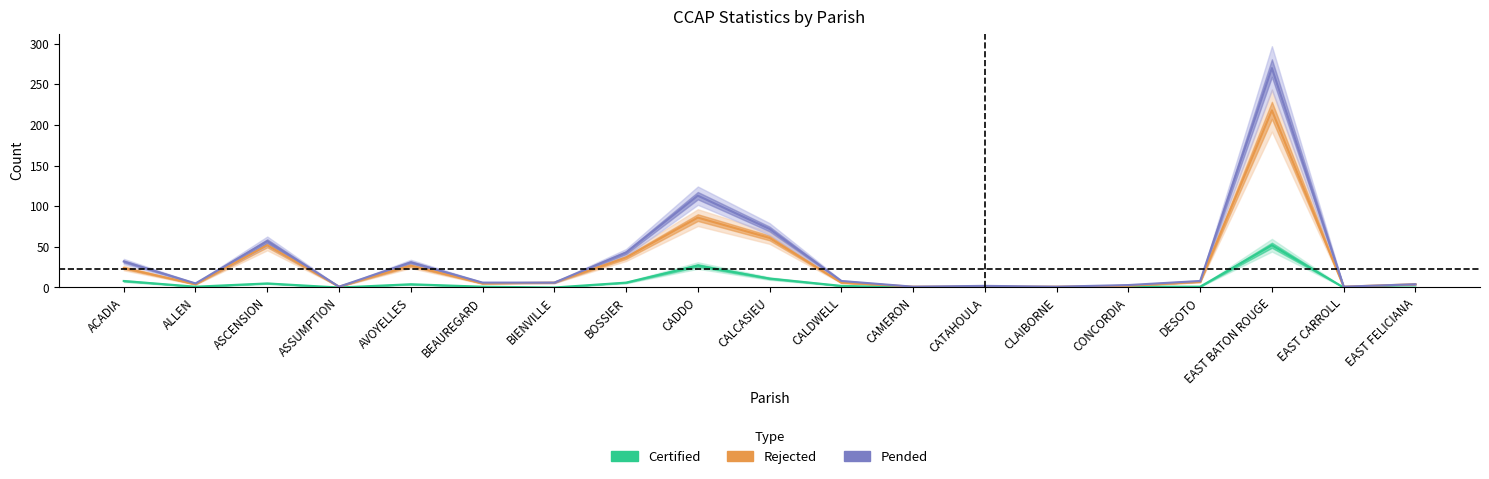

What position from the left is CLAIBORNE?

14